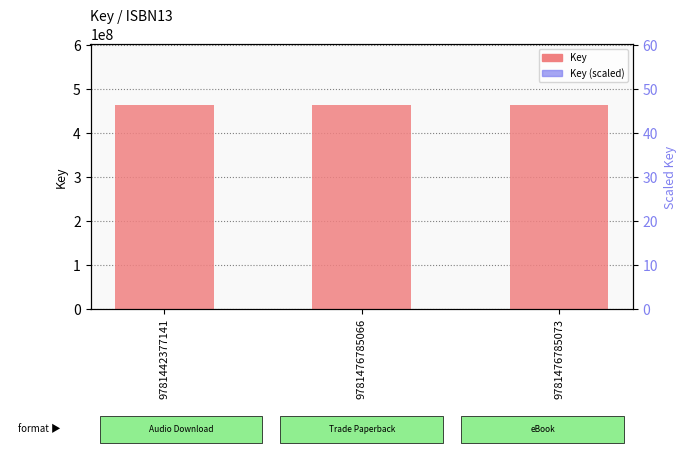

What is the value of the Key (scaled) bar at the 1st from the left?

46.3